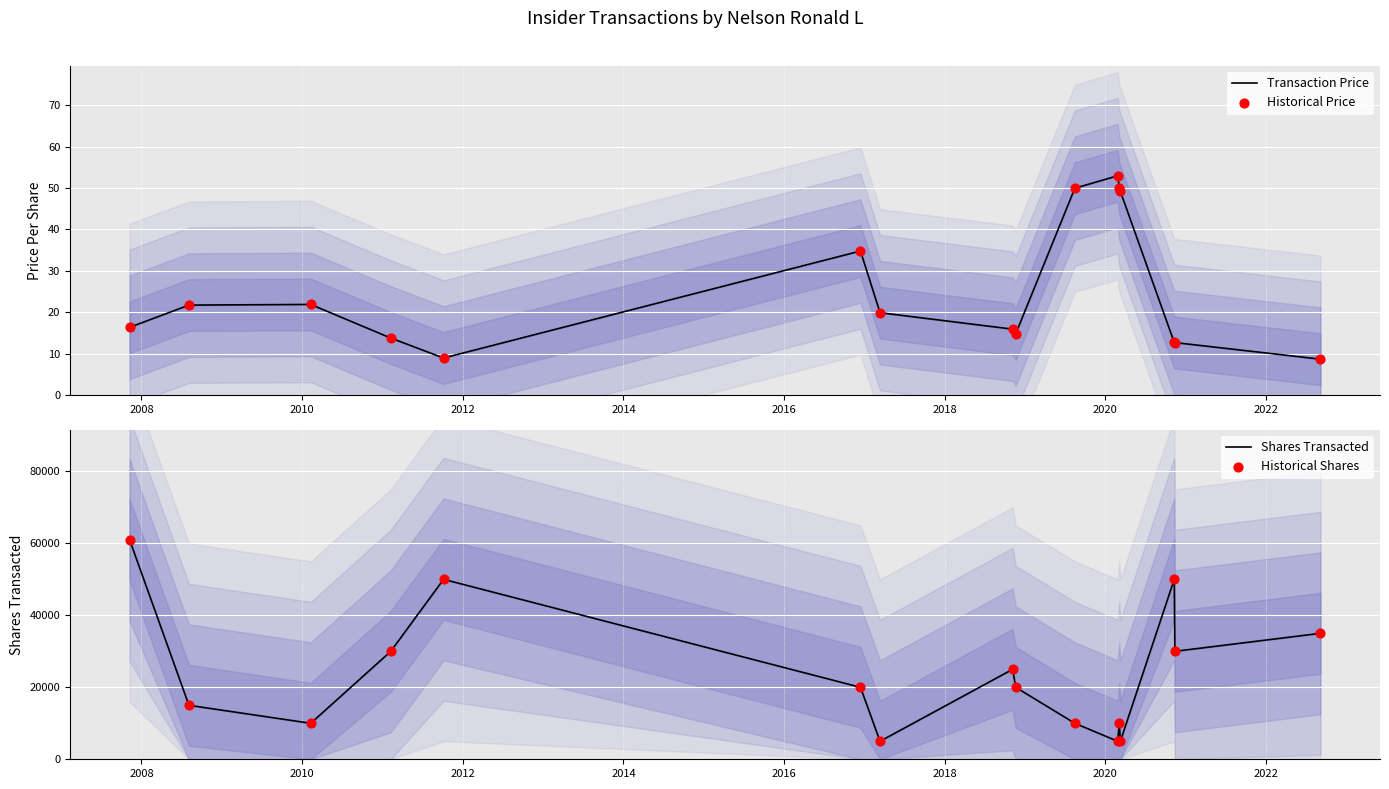

Which series reaches the maximum Y coordinate?

Shares Transacted